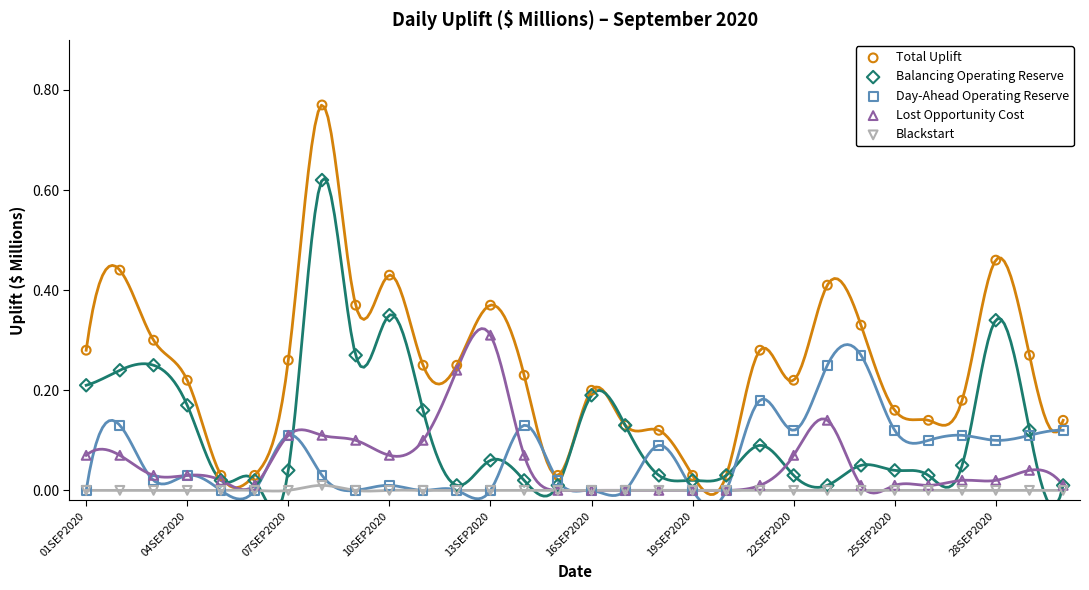

What are all the series names shown in the legend?

Total Uplift, Balancing Operating Reserve, Day-Ahead Operating Reserve, Lost Opportunity Cost, Blackstart